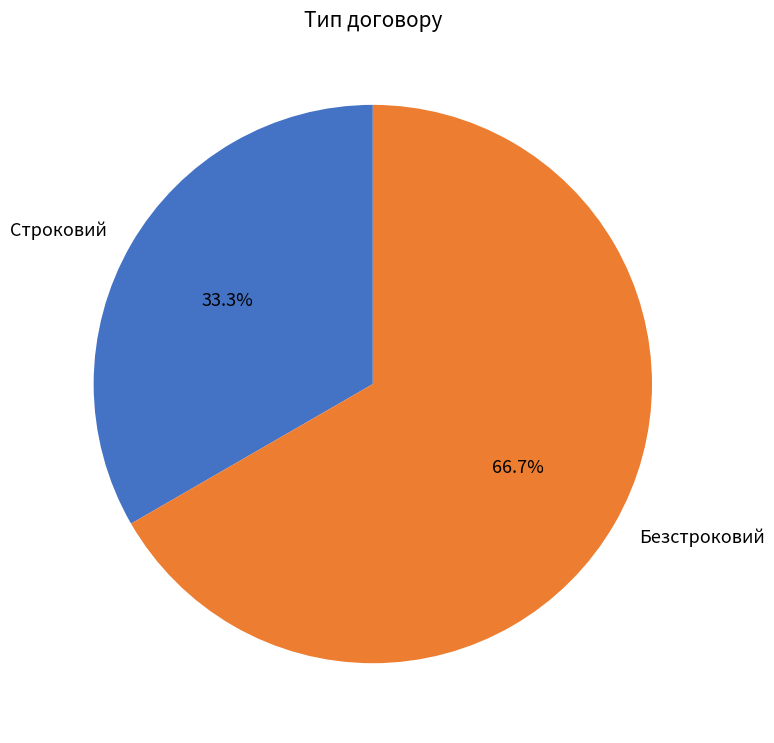

Which category has the smallest portion of the pie?

Строковий